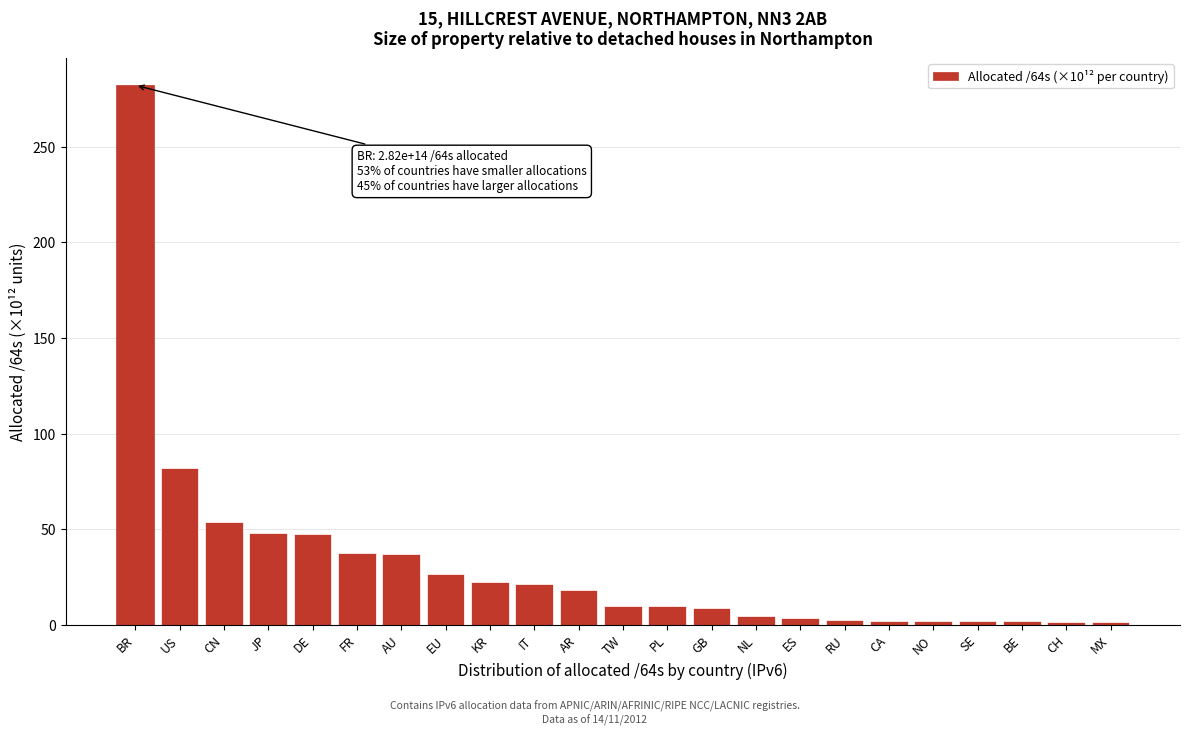

What is the value of the 7th bar from the left?

36.9